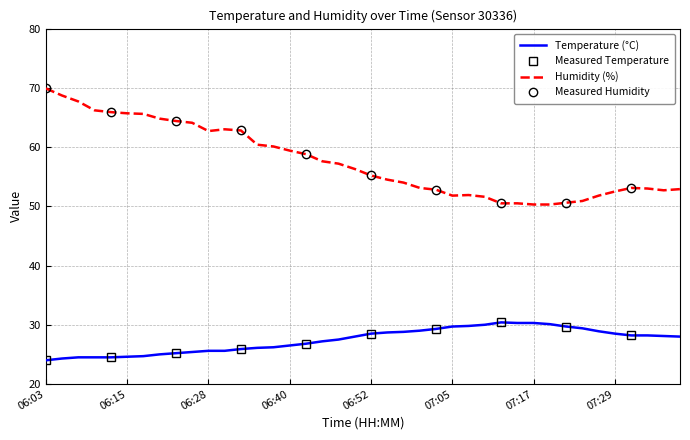

Which series has the largest range (max minus min)?

Humidity